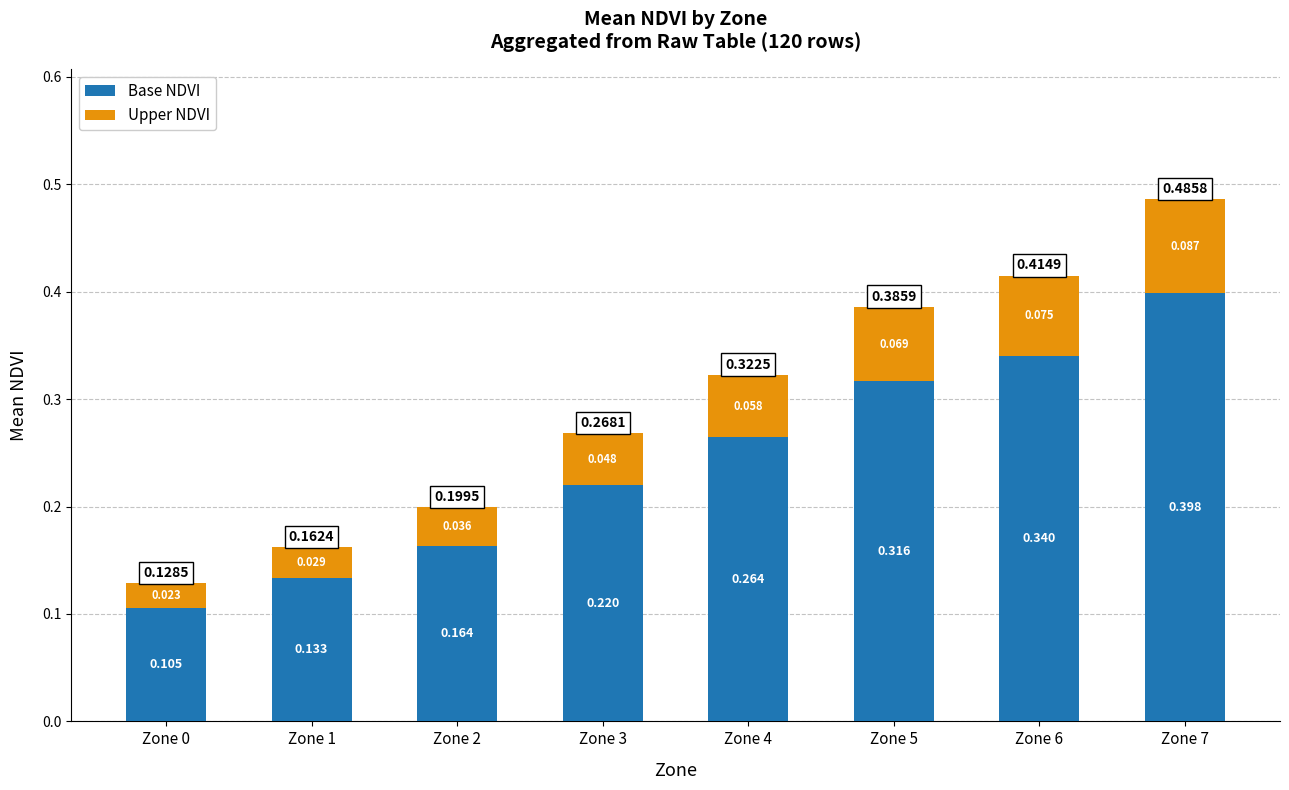

What are all the series names shown in the legend?

Base NDVI, Upper NDVI